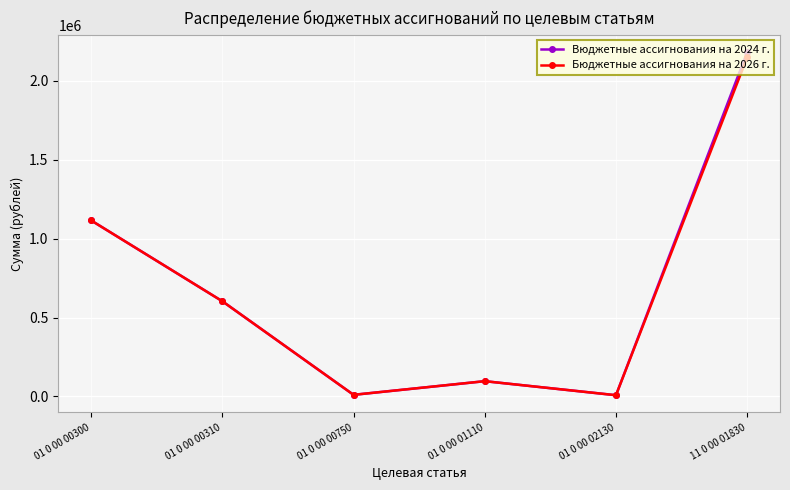

What is the maximum value for Бюджетные ассигнования на 2026 г.?

2148700